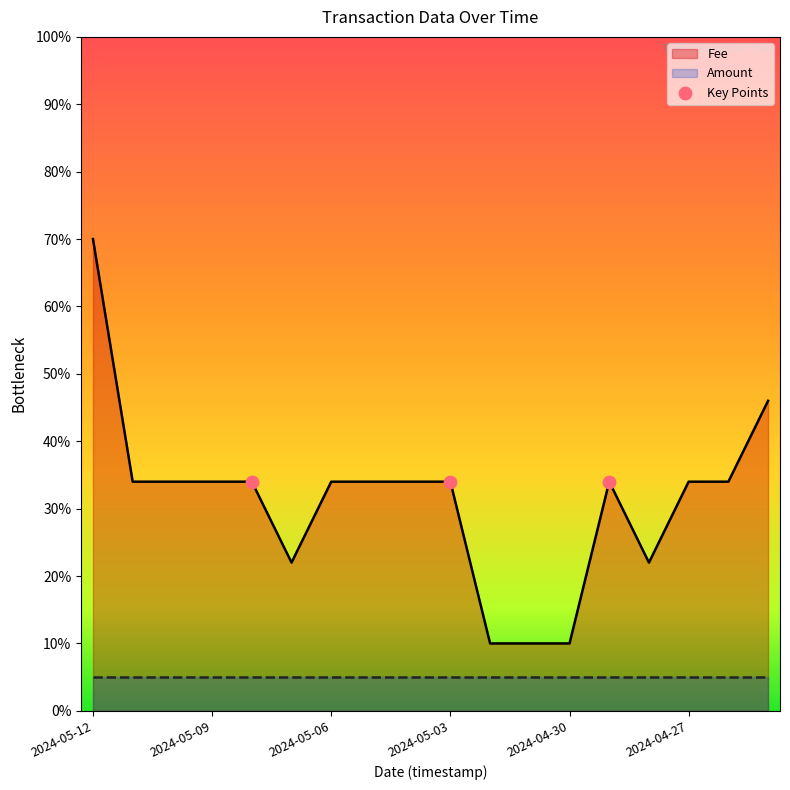

Between 2024-05-04 and 2024-04-28, which is larger?

2024-05-04